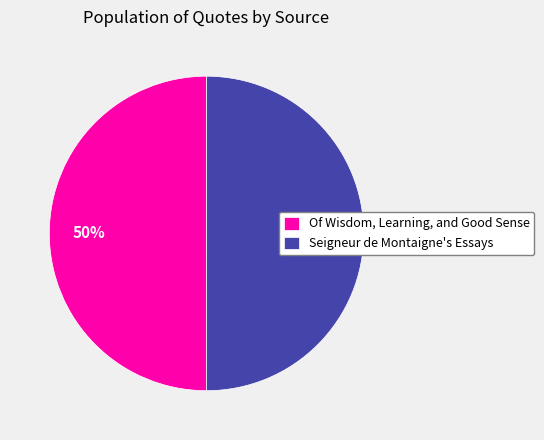

To the nearest percent, what percentage of the pie is Of Wisdom, Learning, and Good Sense?

50%